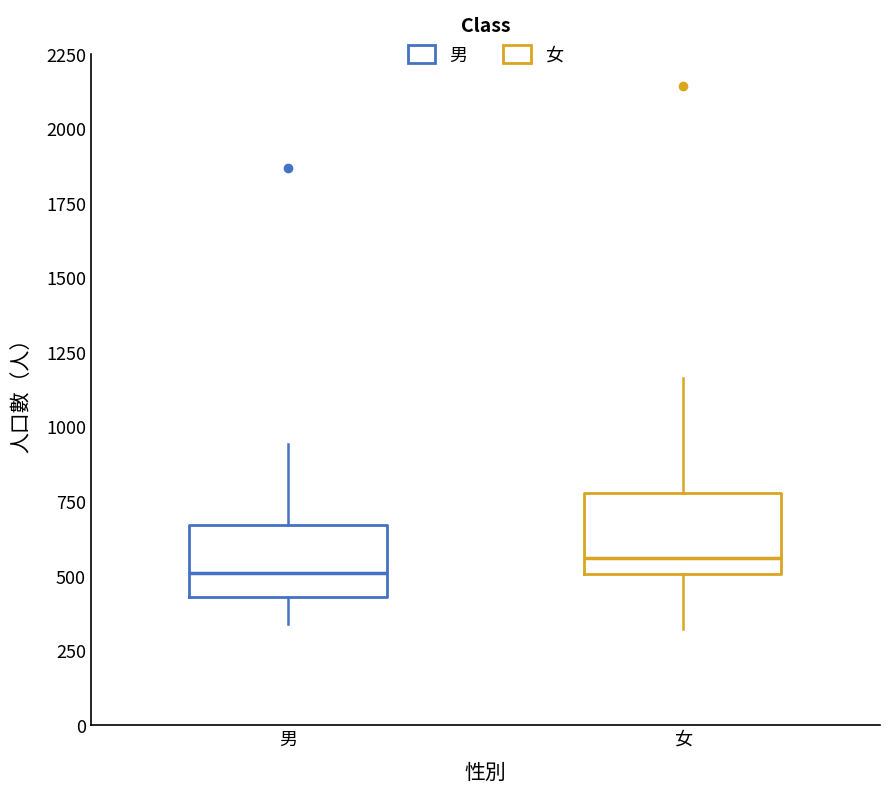

Reading left to right, transcribe this box plot: for each box, give where its median line is, the range the box spans, and where its two whiskers end, as read against the y-axis. The values are not printed on the chart, so give them approximately, as read against the axis.

男: median 500, box 450 to 650, whiskers 350 to 950
女: median 550, box 500 to 800, whiskers 300 to 1150